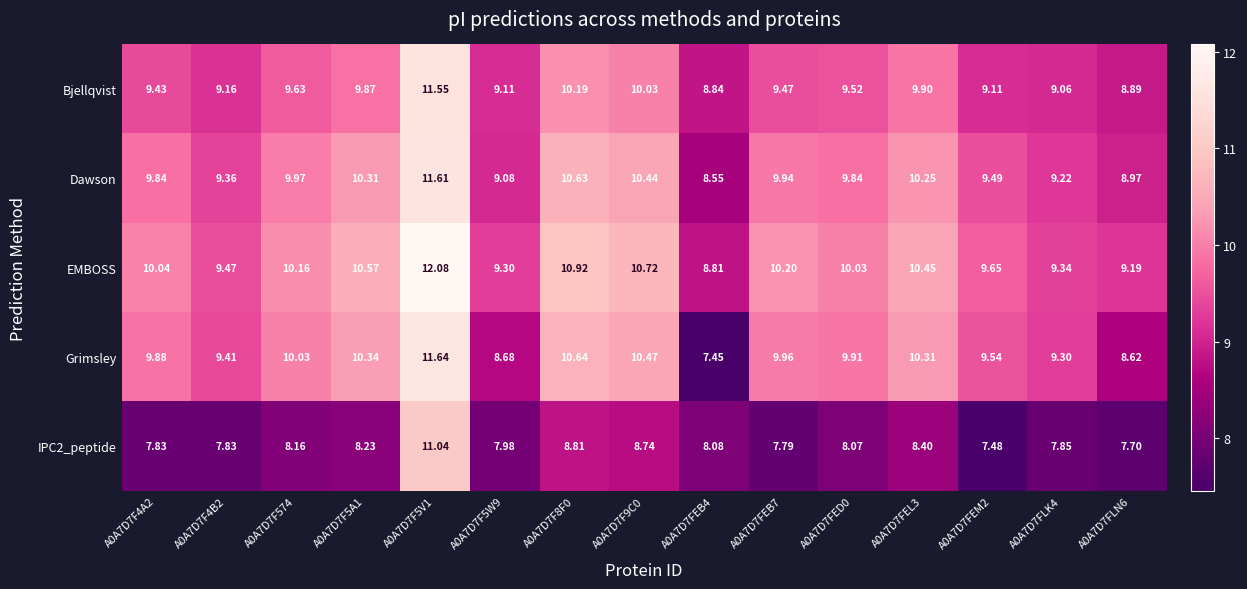

Between A0A7D7F4A2 and A0A7D7F5A1, which series saw the biggest shift?

EMBOSS